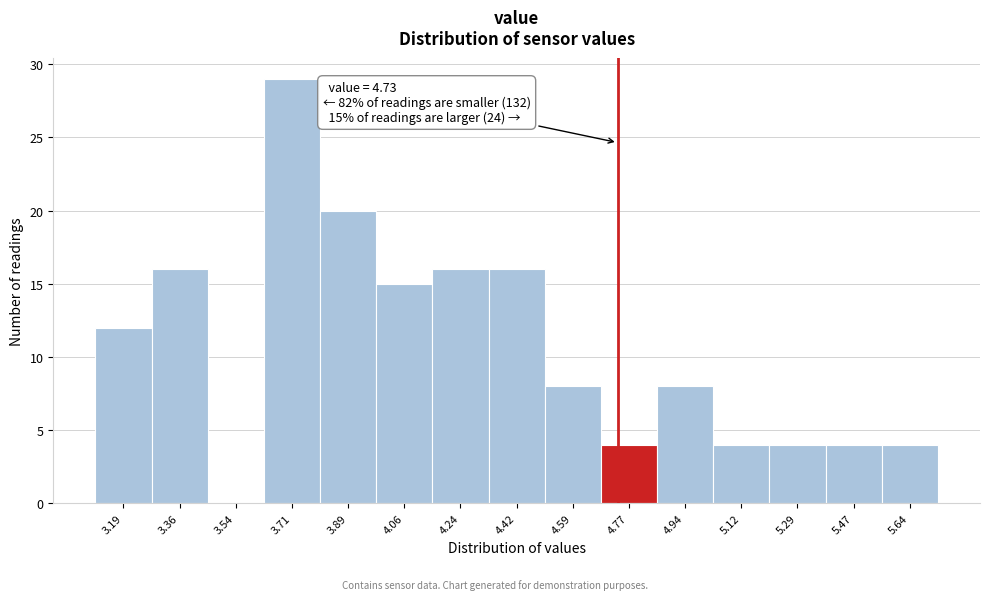

Over which range of the x-axis is the bar tallest?

3.62 to 3.80